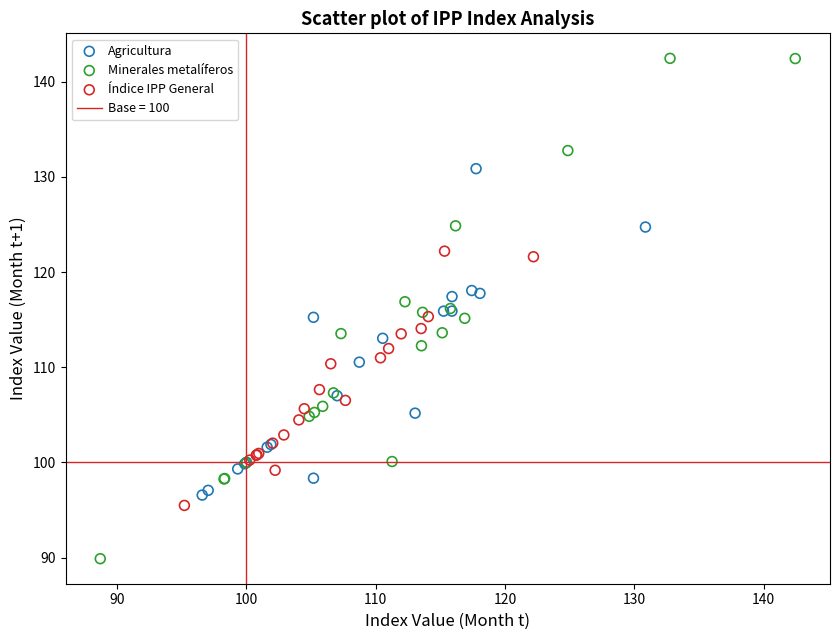

Which series contains the highest Y value?

Minerales metalíferos